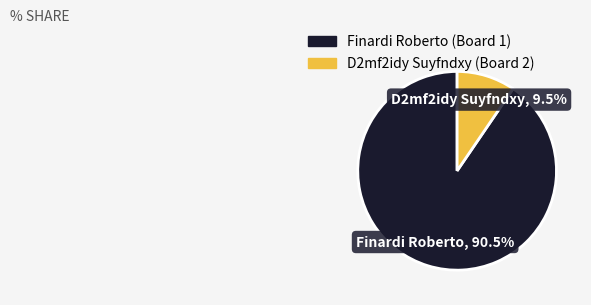

Does any single category account for the majority?

Yes